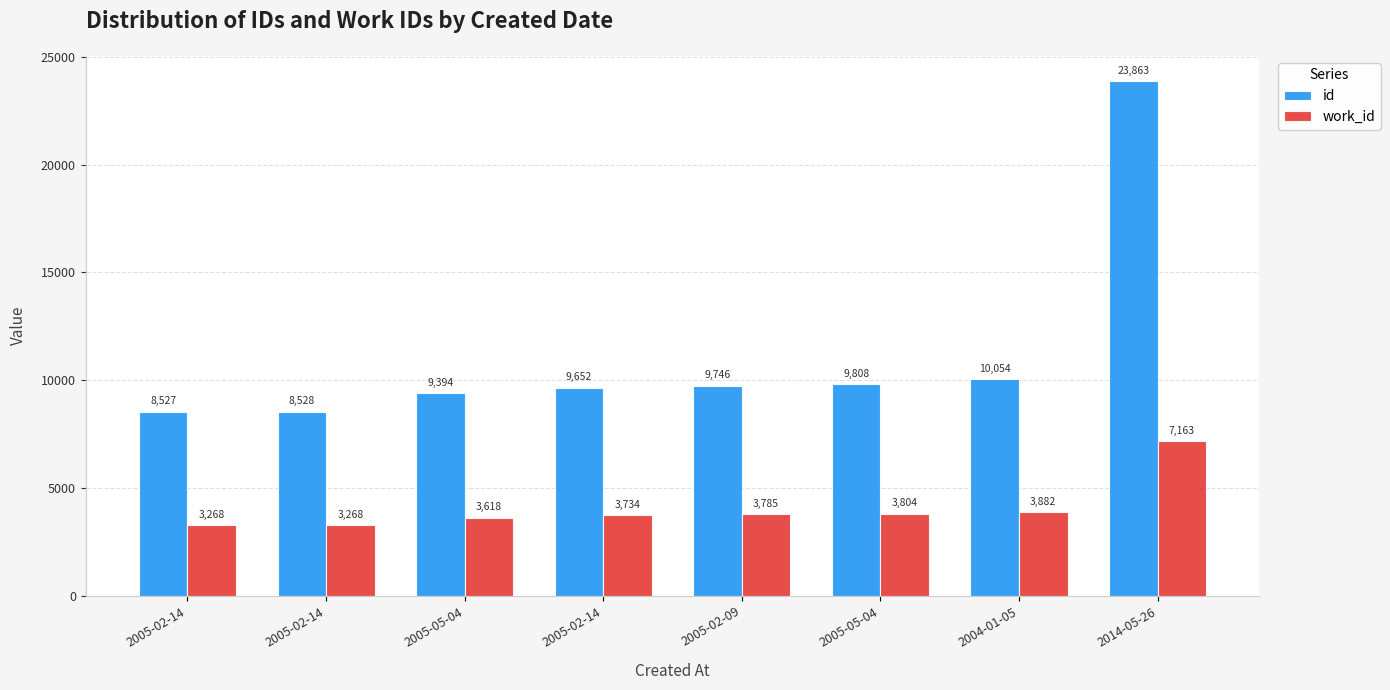

Rank the categories by work_id value from lowest to highest.

2005-02-14, 2005-02-14, 2005-05-04, 2005-02-14, 2005-02-09, 2005-05-04, 2004-01-05, 2014-05-26